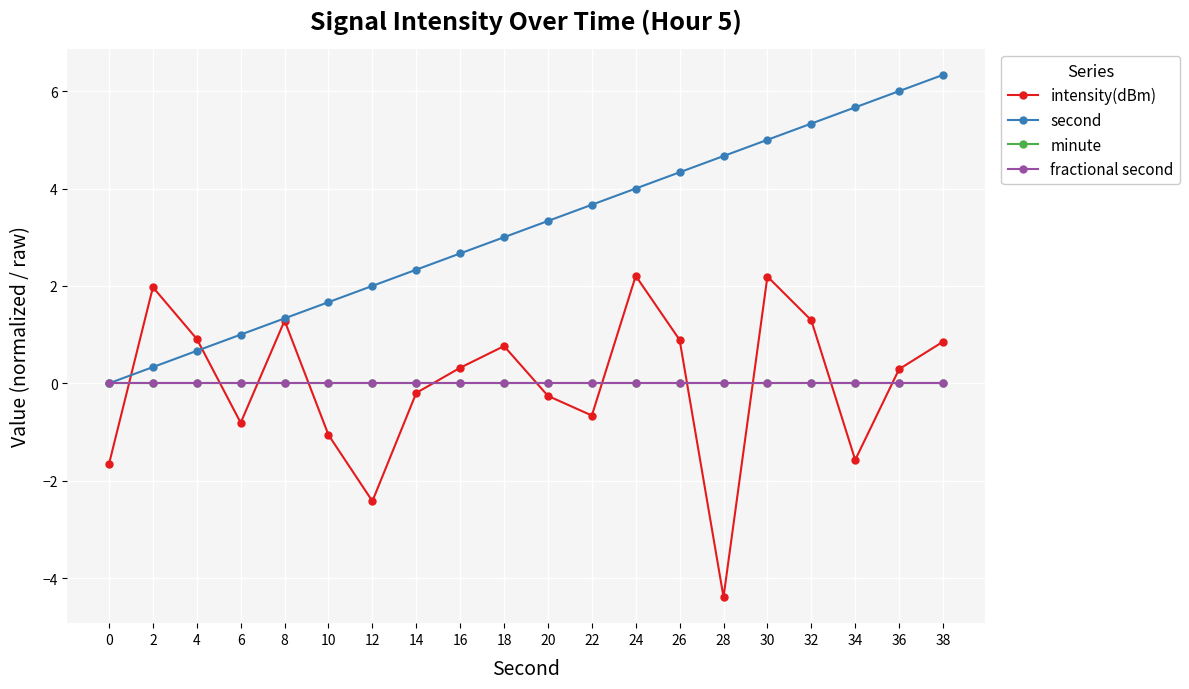

The value of fractional second at 20 is 0.0. True or false?

True